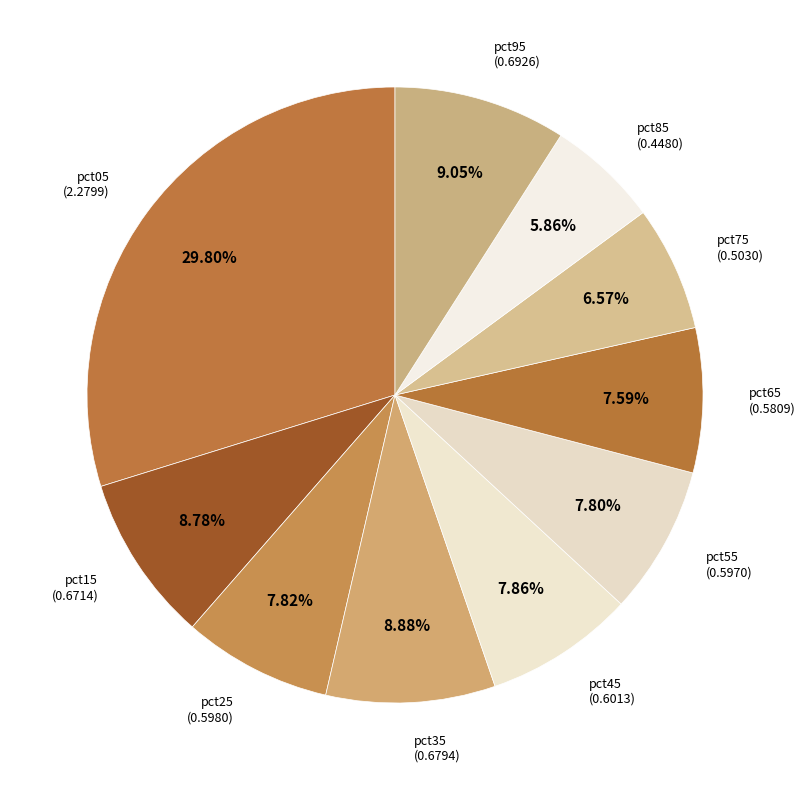

Which slice is the smallest?

pct85